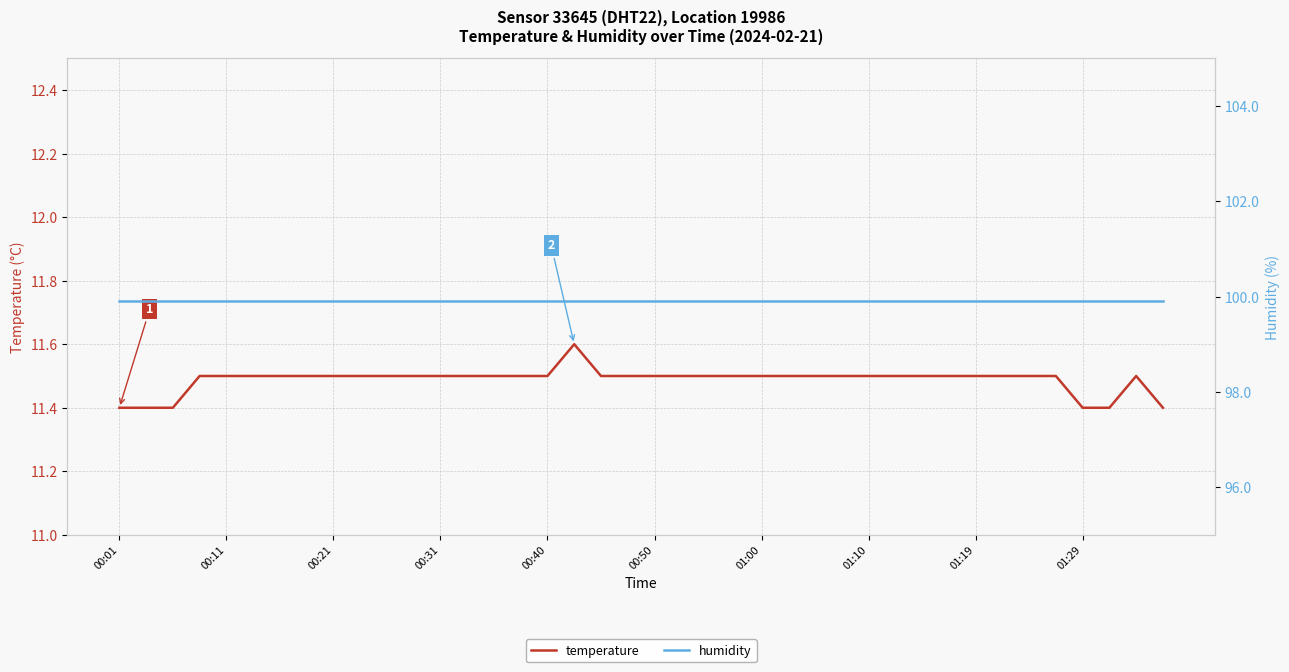

Is it true that temperature equals 15.4 at 00:01?

False